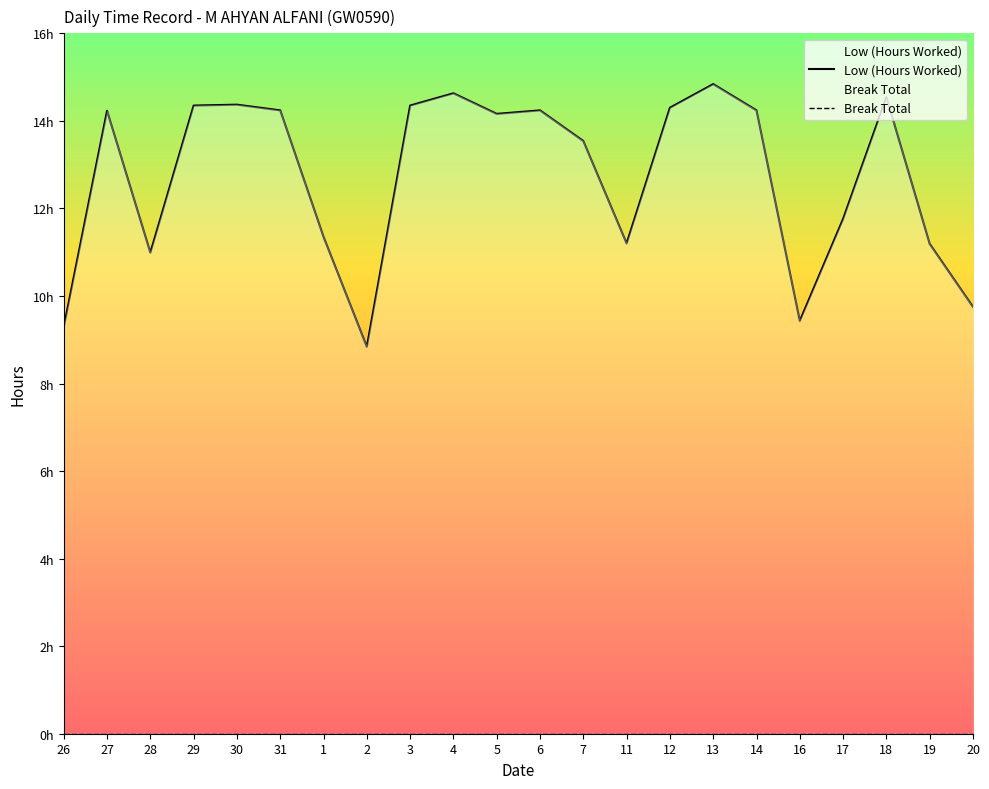

What are all the series names shown in the legend?

Low (Hours Worked), Break Total